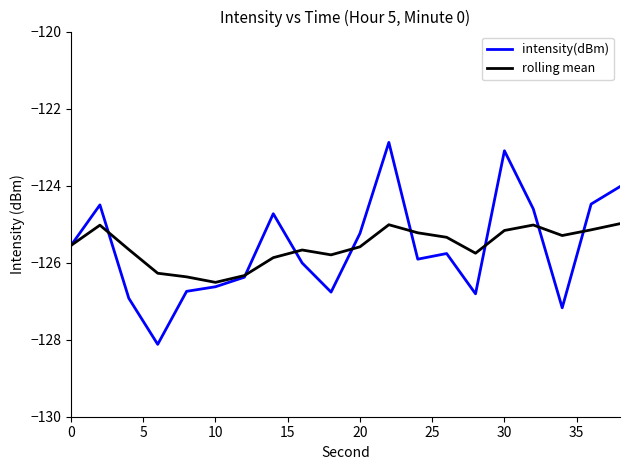

Which series has the largest range (max minus min)?

intensity(dBm)